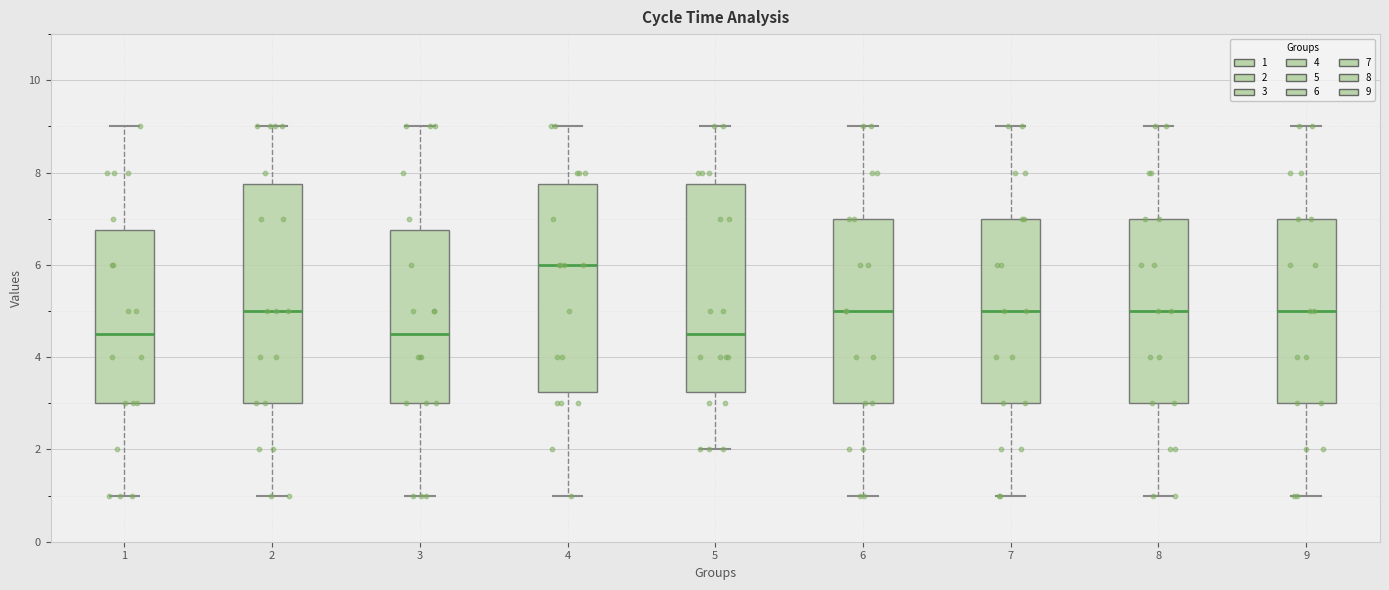

Where is the lower edge of the box at x = 3 on the y-axis? The values are not printed on the chart, so give them approximately, as read against the axis.

3.0